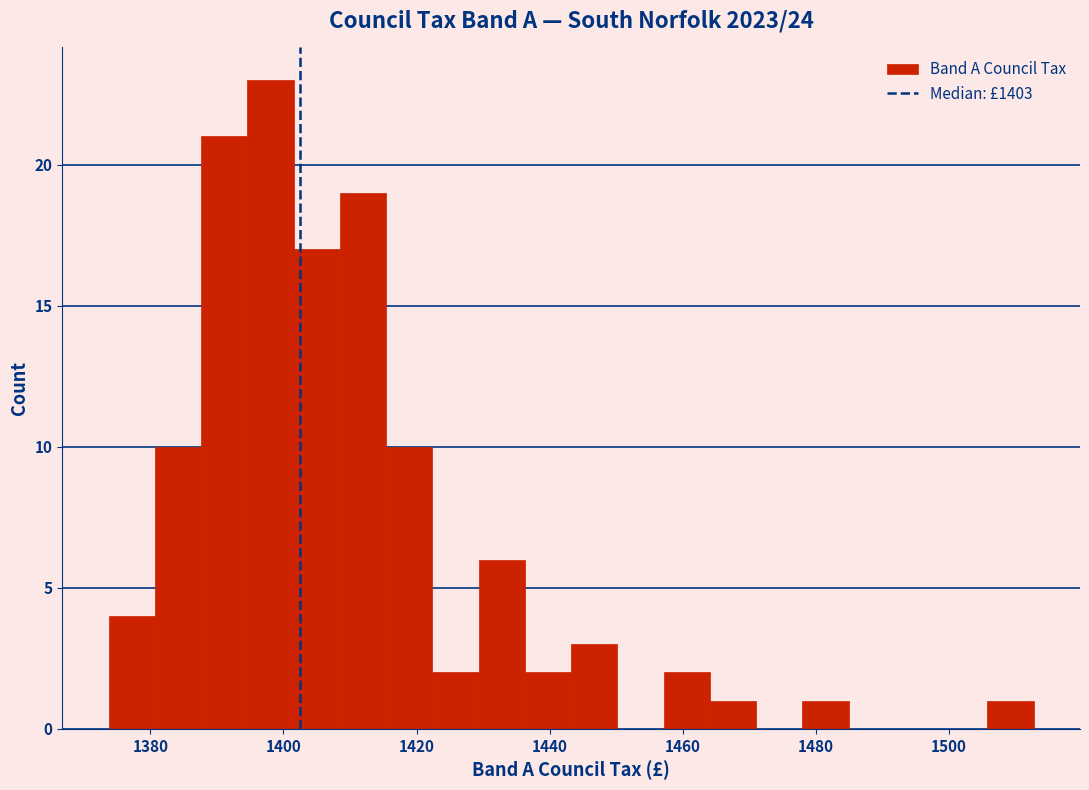

Around what value on the x-axis is the tallest bar? Give the approximate position of its centre, as read against the axis.

1398